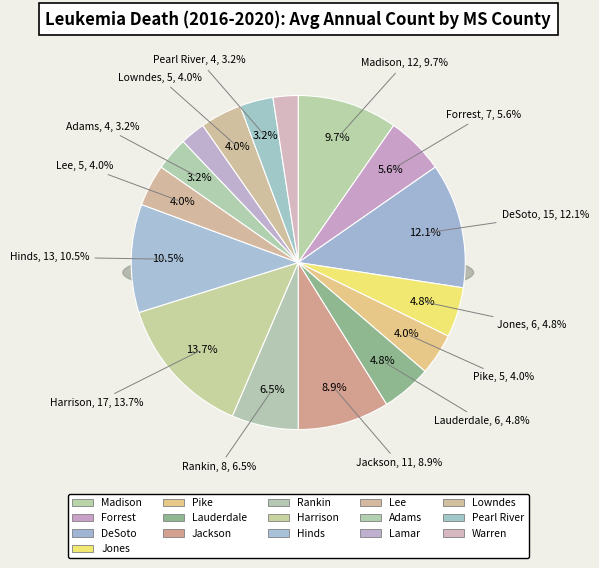

Count the number of slices in the pie.

16